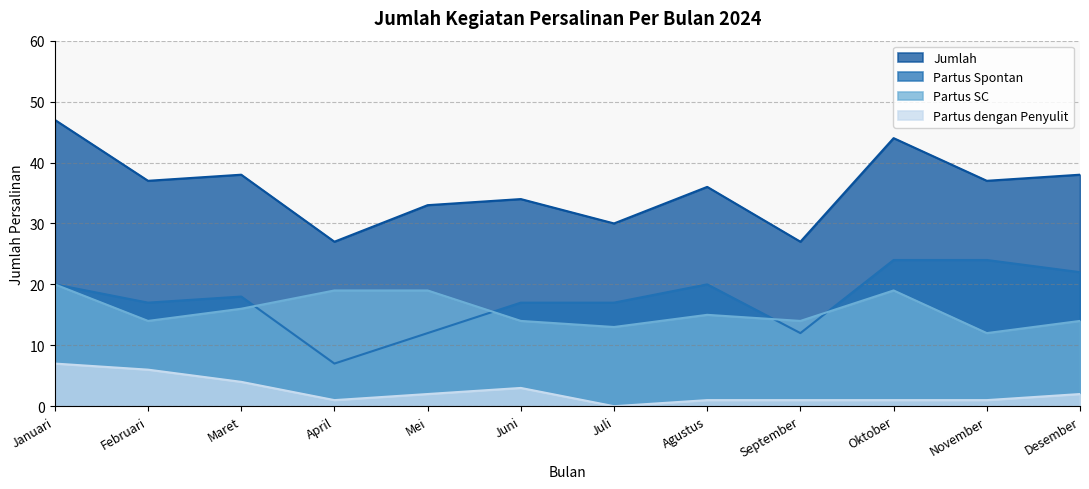

What are all the series names shown in the legend?

Jumlah, Partus Spontan, Partus SC, Partus dengan Penyulit